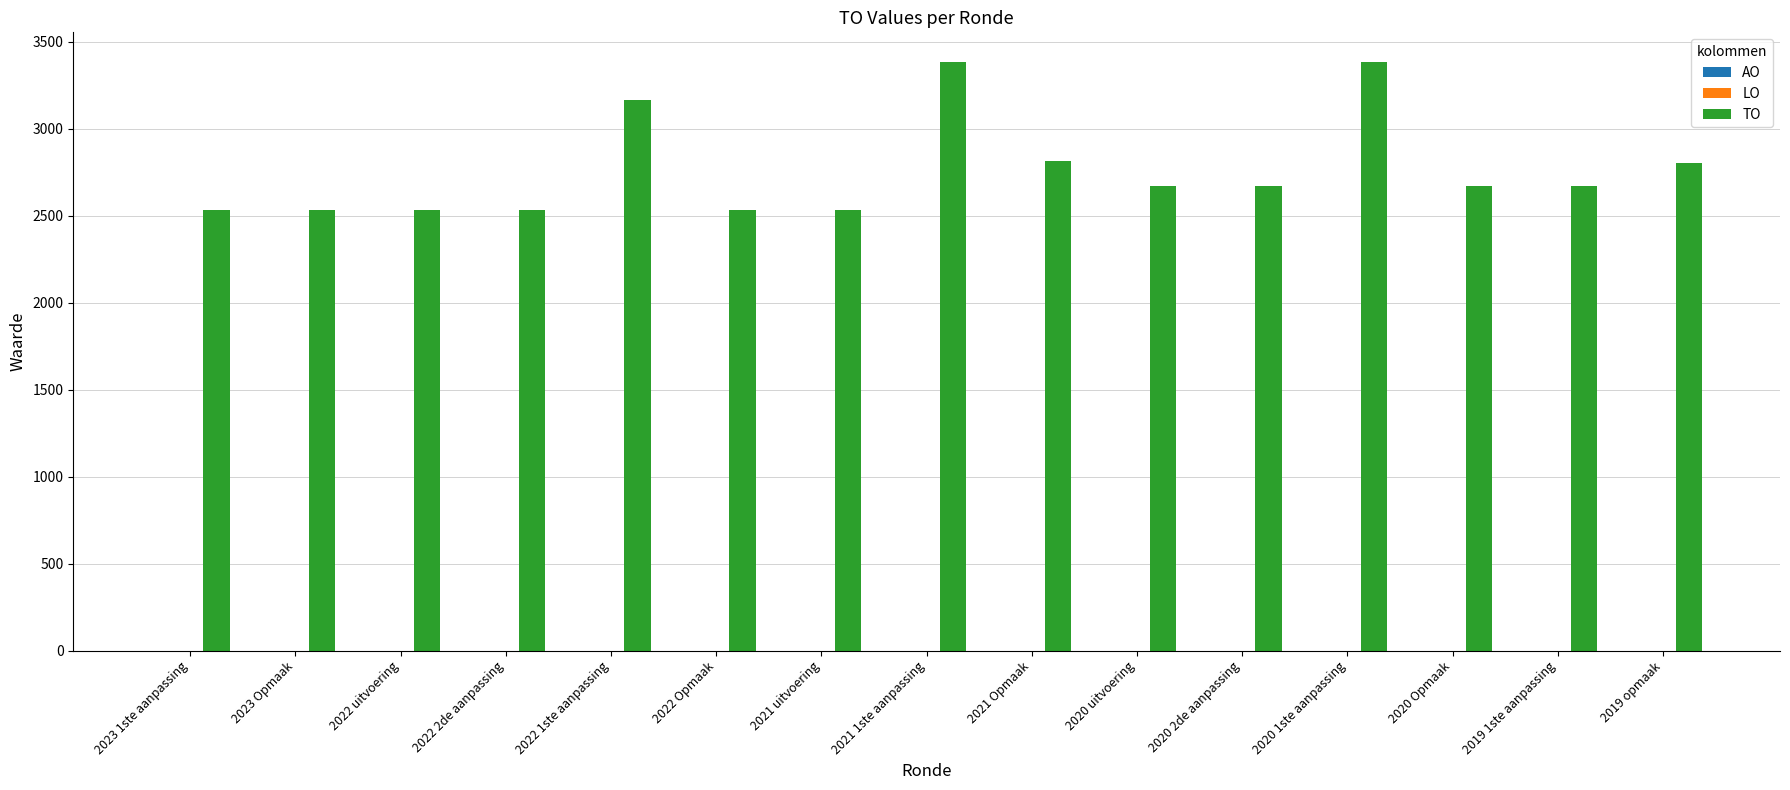

Approximately how many times larger is the value at 2022 Opmaak compared to 2021 uitvoering?

1.0